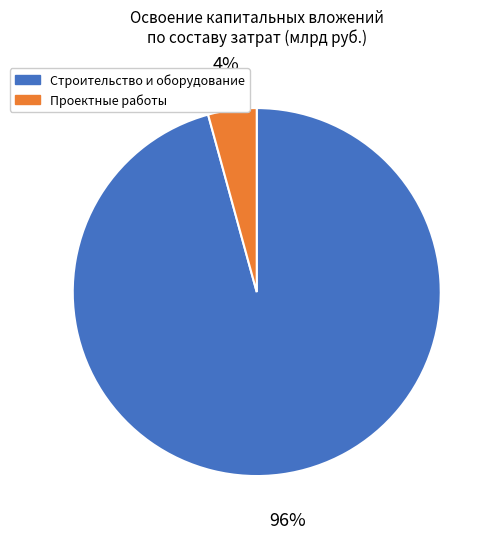

Rank the categories by value from highest to lowest.

Строительство и оборудование, Проектные работы